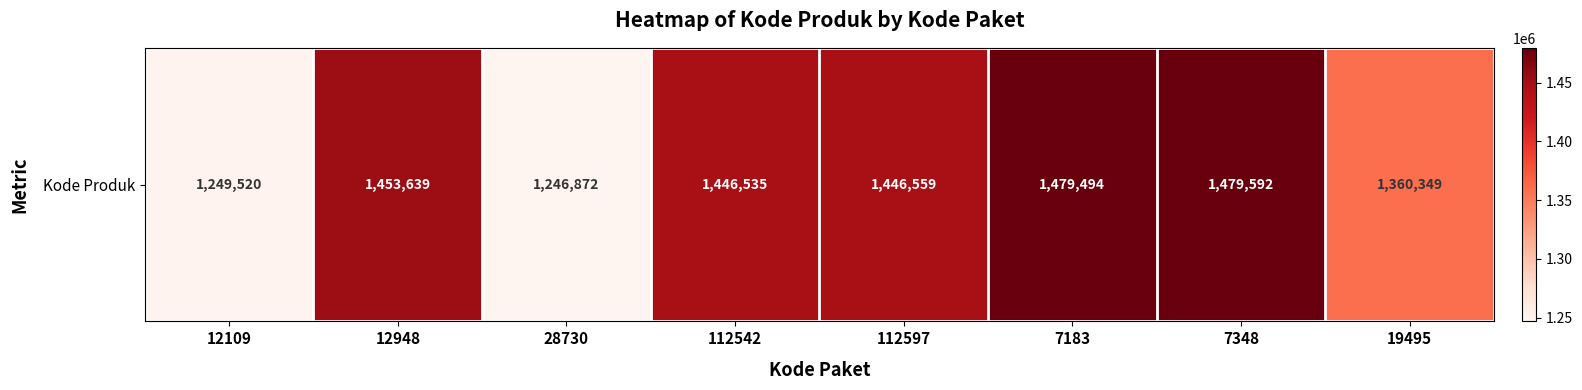

List the labels in order of value, largest first.

7348, 7183, 12948, 112597, 112542, 19495, 12109, 28730